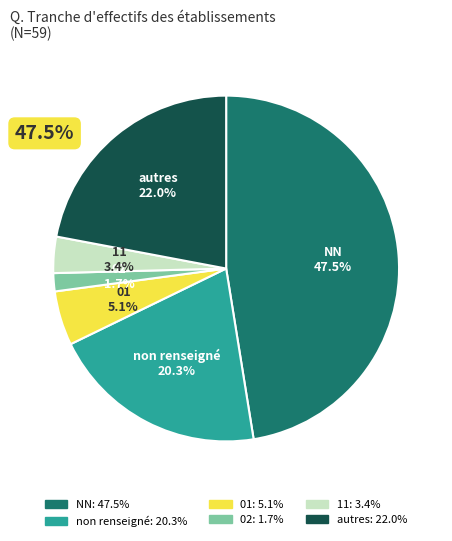

What is the ratio of the value at 01 to the value at 02?

3.0